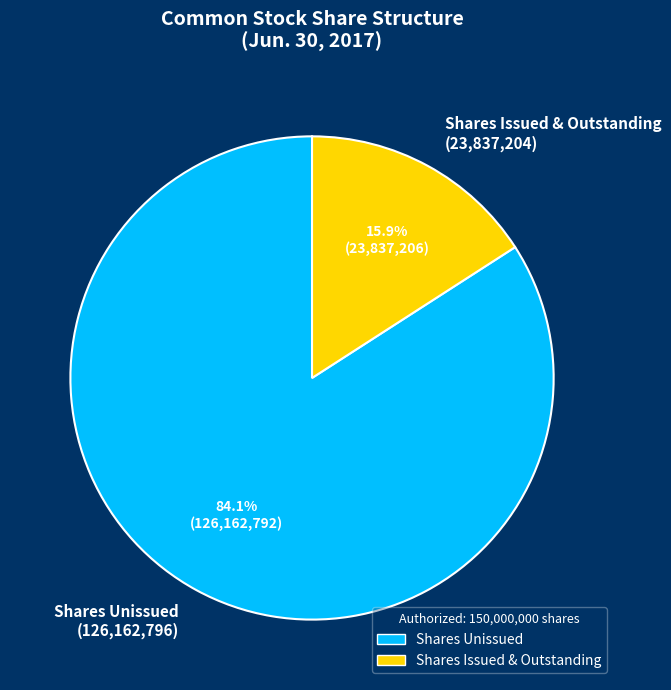

What portion of the pie excludes Shares Issued & Outstanding (23,837,204)?

84.1%